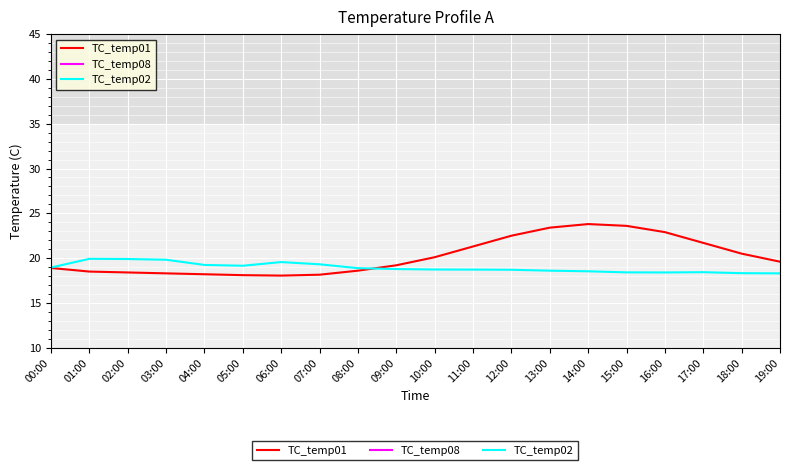

List the labels in order of TC_temp08 value, smallest first.

00:00, 18:00, 02:00, 19:00, 16:00, 10:00, 17:00, 01:00, 13:00, 12:00, 11:00, 15:00, 14:00, 09:00, 08:00, 05:00, 03:00, 04:00, 06:00, 07:00